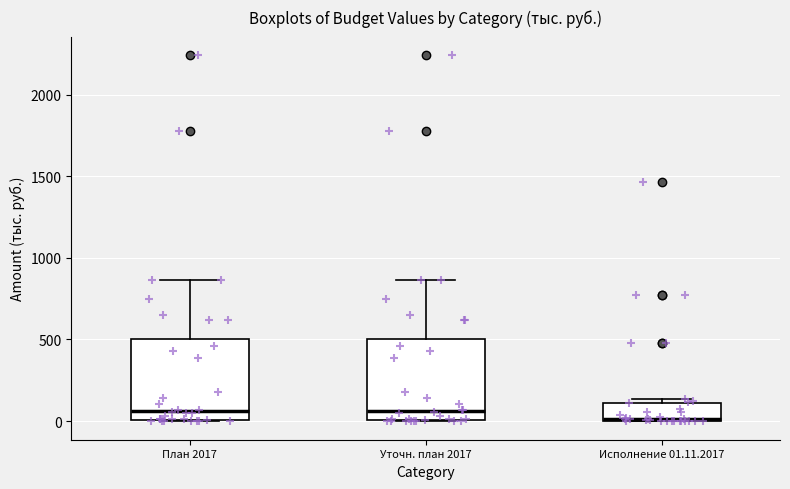

Reading left to right, read every box against the y-axis: the position of its median line, the range the box covers, and the ends of its whiskers. The values are not printed on the chart, so give them approximately, as read against the axis.

План 2017: median 50, box 0 to 500, whiskers 0 to 850
Уточн. план 2017: median 50, box 0 to 500, whiskers 0 to 850
Исполнение 01.11.2017: median 0, box 0 to 100, whiskers 0 to 150